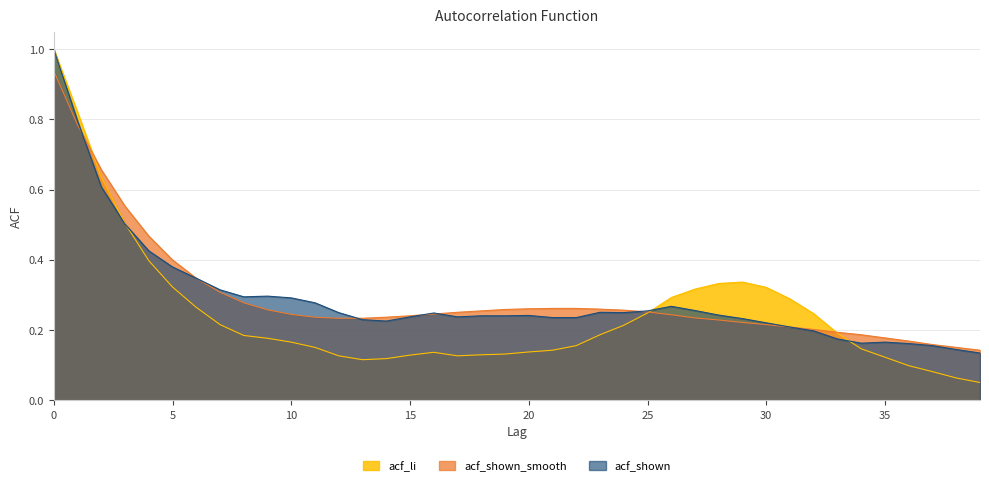

What is the approximate value of acf_li at 37?

0.1